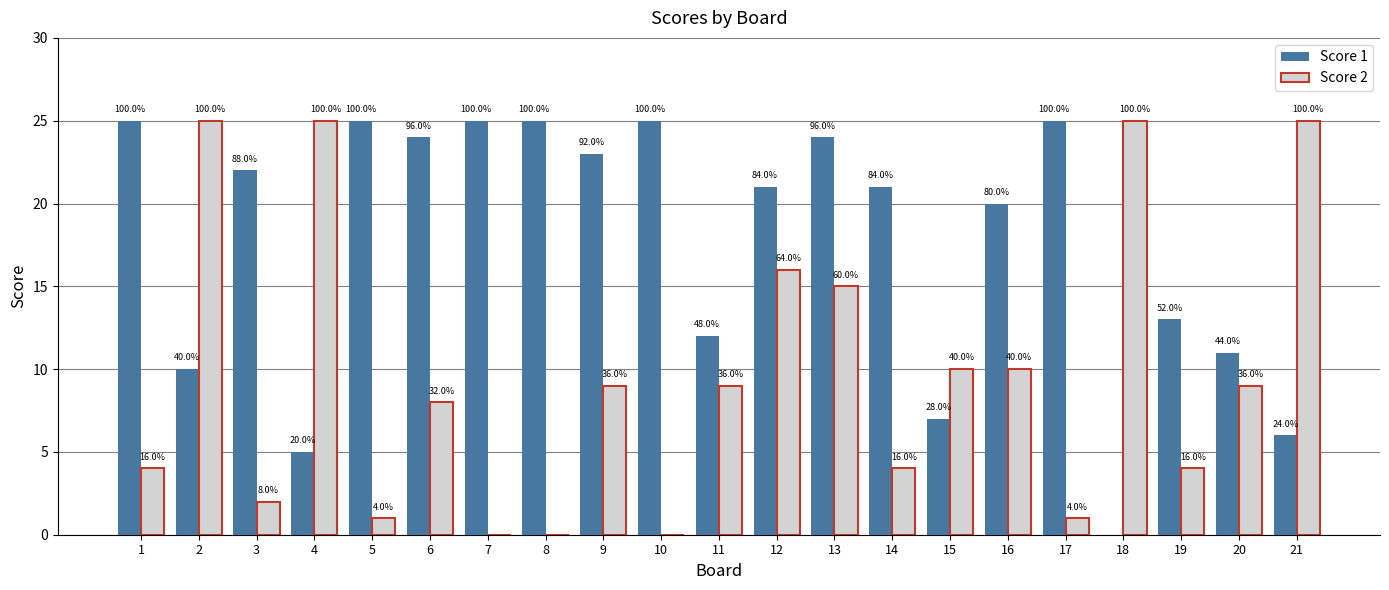

What are all the series names shown in the legend?

Score 1, Score 2